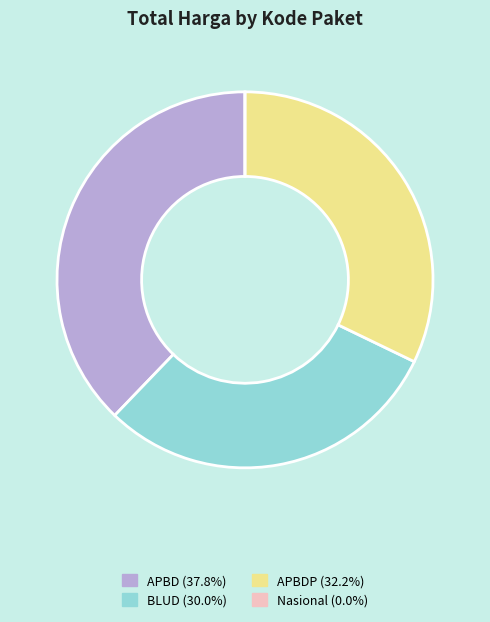

Is there any slice that represents more than half of the pie?

No